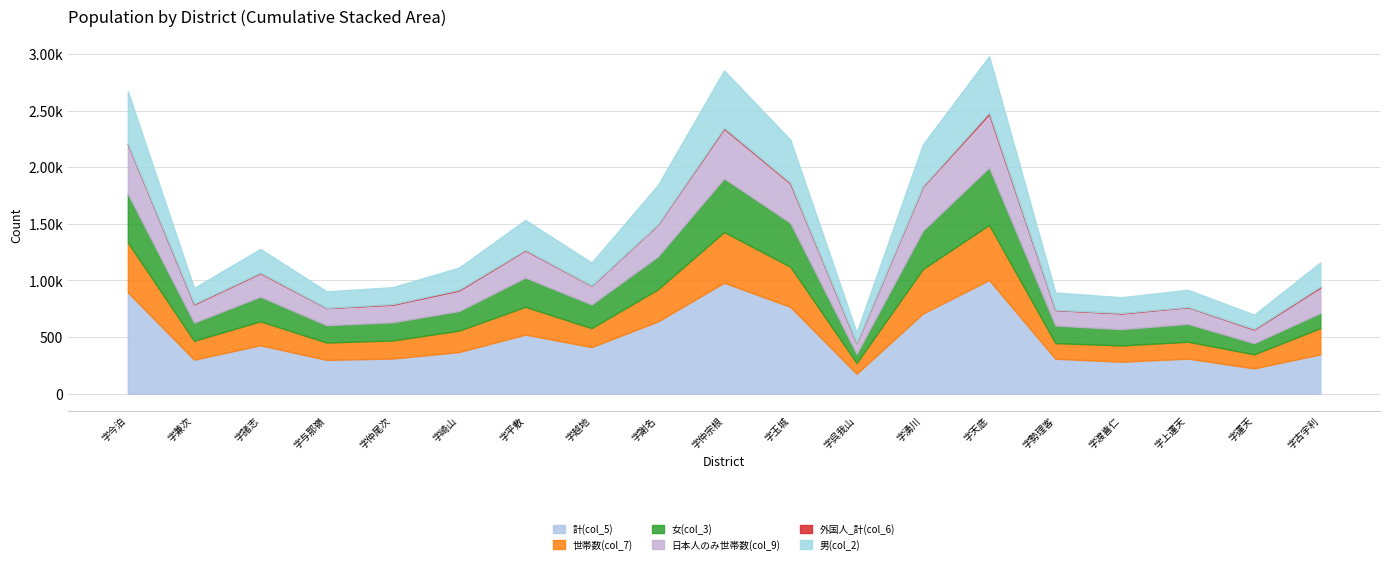

Where is the first local minimum for 女(col_3)?

字兼次